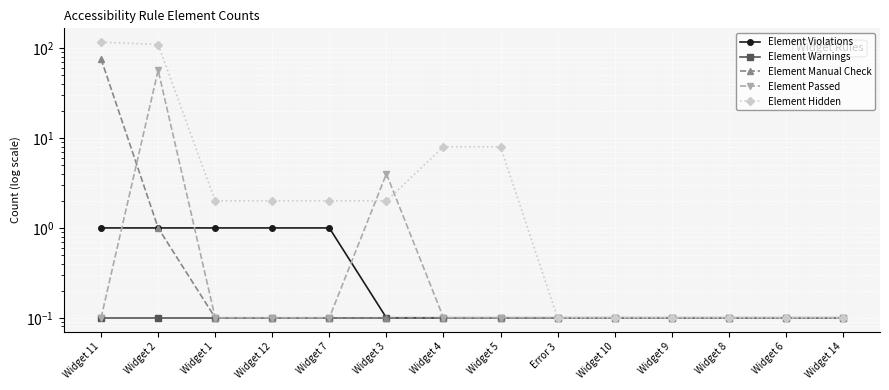

Reading right to left, list all the values displayed in this chart.

Element Violations: Widget 14=0.1	Widget 6=0.1	Widget 8=0.1	Widget 9=0.1	Widget 10=0.1	Error 3=0.1	Widget 5=0.1	Widget 4=0.1	Widget 3=0.1	Widget 7=1.0	Widget 12=1.0	Widget 1=1.0	Widget 2=1.0	Widget 11=1.0
Element Warnings: Widget 14=0.1	Widget 6=0.1	Widget 8=0.1	Widget 9=0.1	Widget 10=0.1	Error 3=0.1	Widget 5=0.1	Widget 4=0.1	Widget 3=0.1	Widget 7=0.1	Widget 12=0.1	Widget 1=0.1	Widget 2=0.1	Widget 11=0.1
Element Manual Check: Widget 14=0.1	Widget 6=0.1	Widget 8=0.1	Widget 9=0.1	Widget 10=0.1	Error 3=0.1	Widget 5=0.1	Widget 4=0.1	Widget 3=0.1	Widget 7=0.1	Widget 12=0.1	Widget 1=0.1	Widget 2=1.0	Widget 11=76.0
Element Passed: Widget 14=0.1	Widget 6=0.1	Widget 8=0.1	Widget 9=0.1	Widget 10=0.1	Error 3=0.1	Widget 5=0.1	Widget 4=0.1	Widget 3=4.0	Widget 7=0.1	Widget 12=0.1	Widget 1=0.1	Widget 2=57.0	Widget 11=0.1
Element Hidden: Widget 14=0.1	Widget 6=0.1	Widget 8=0.1	Widget 9=0.1	Widget 10=0.1	Error 3=0.1	Widget 5=8.0	Widget 4=8.0	Widget 3=2.0	Widget 7=2.0	Widget 12=2.0	Widget 1=2.0	Widget 2=110.0	Widget 11=117.0